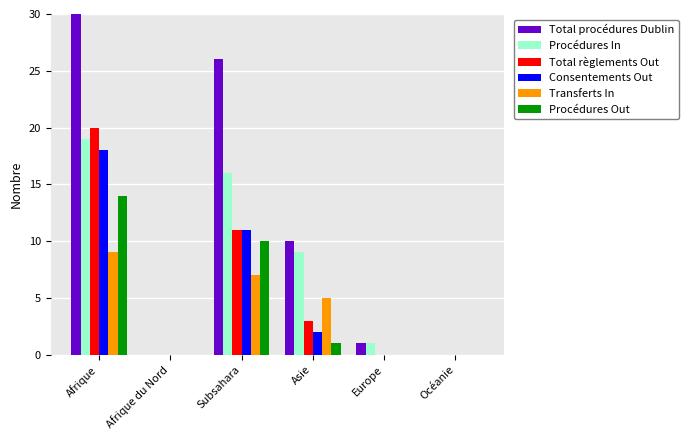

How many values in the Total règlements Out series exceed 3?

2